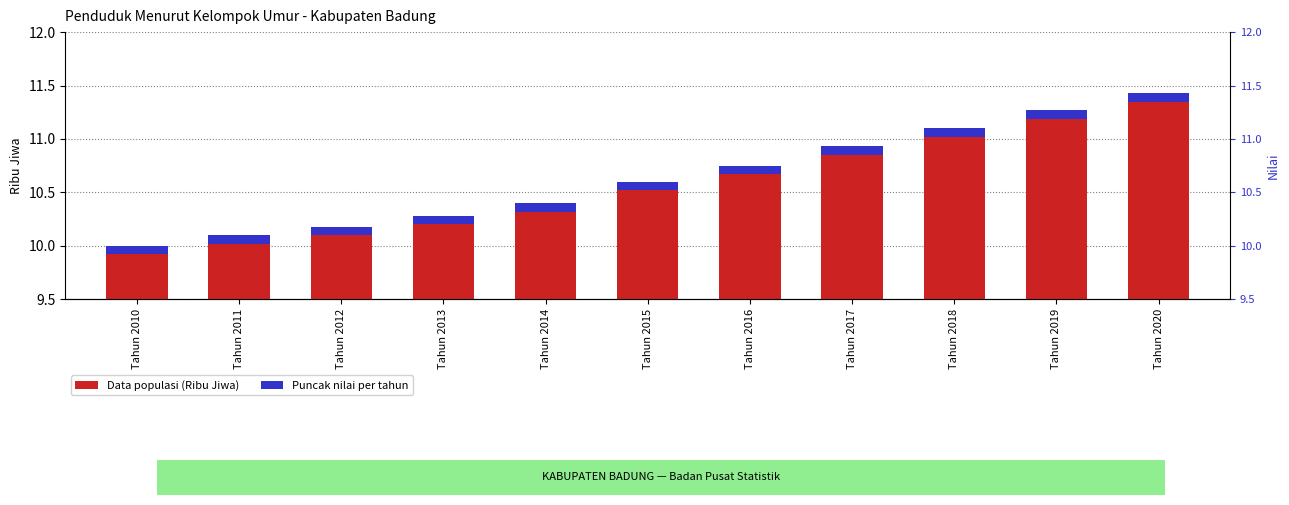

List the labels in order of value, largest first.

Tahun 2020, Tahun 2019, Tahun 2018, Tahun 2017, Tahun 2016, Tahun 2015, Tahun 2014, Tahun 2013, Tahun 2012, Tahun 2011, Tahun 2010